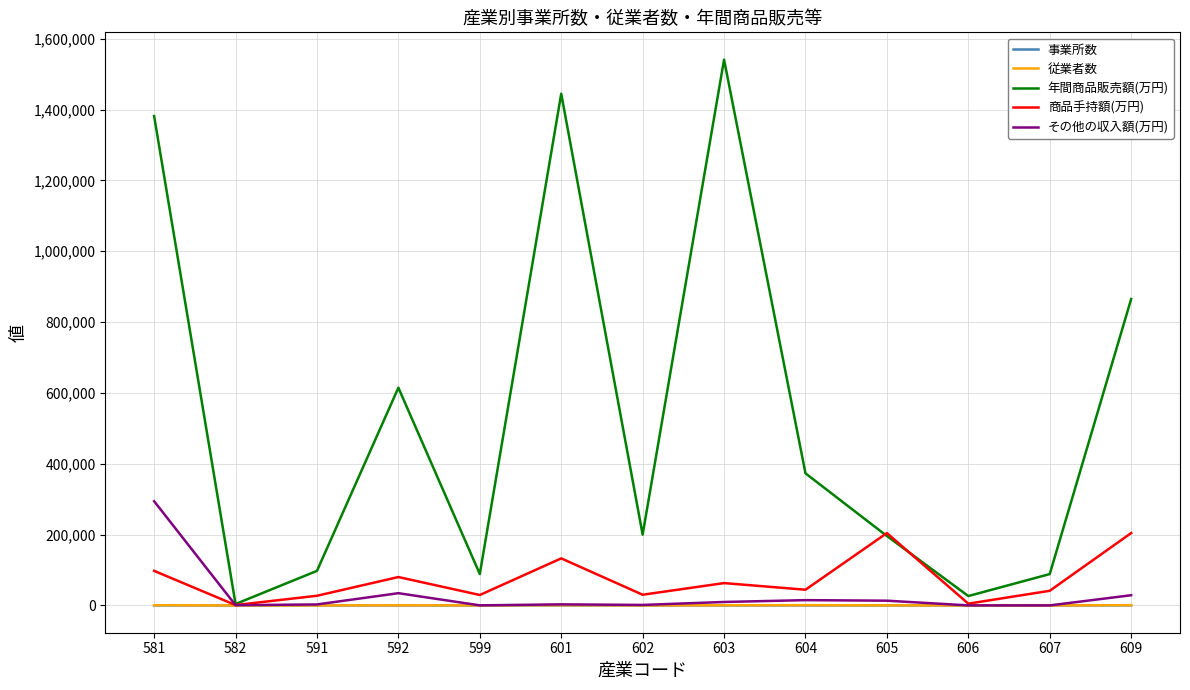

At which category is the sum across all series the highest?

581